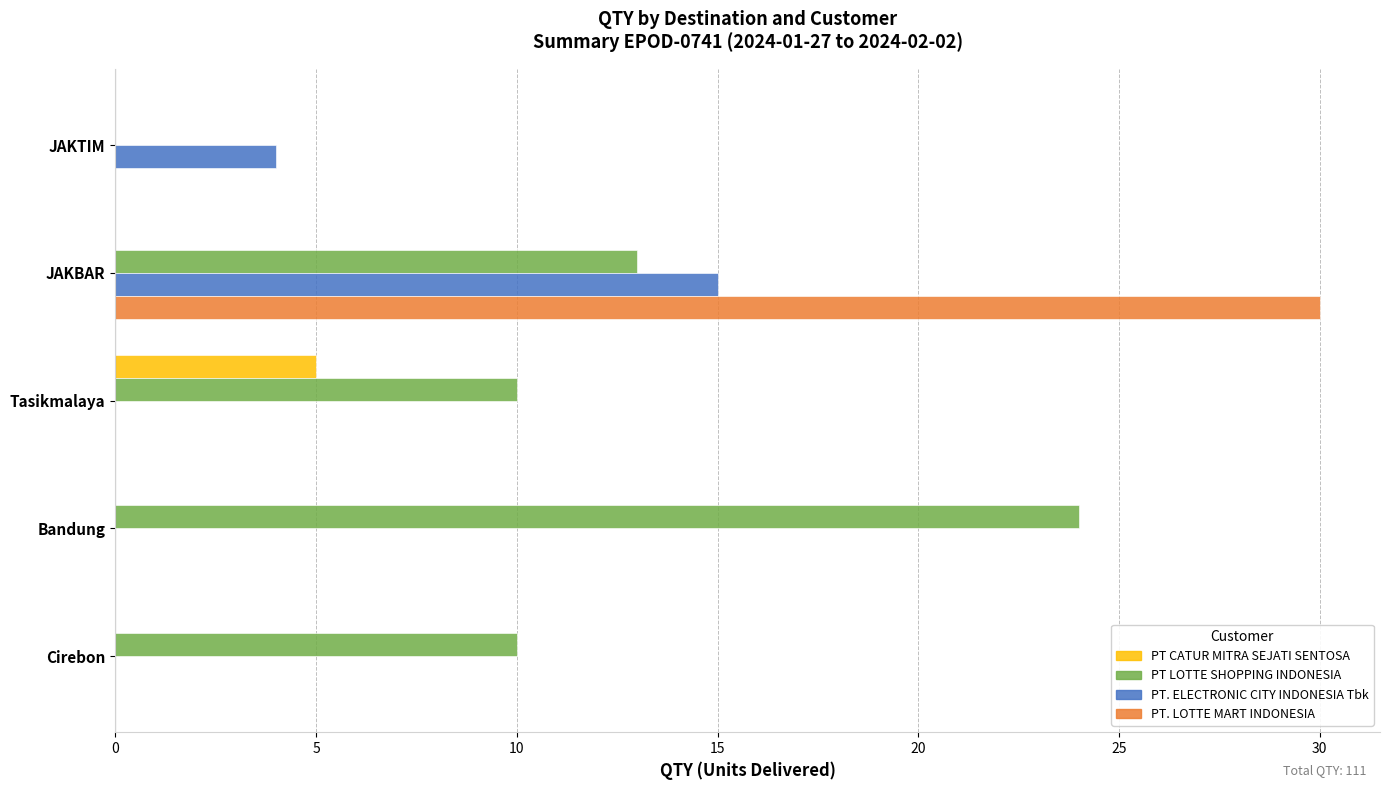

Count the number of categories in the chart.

5